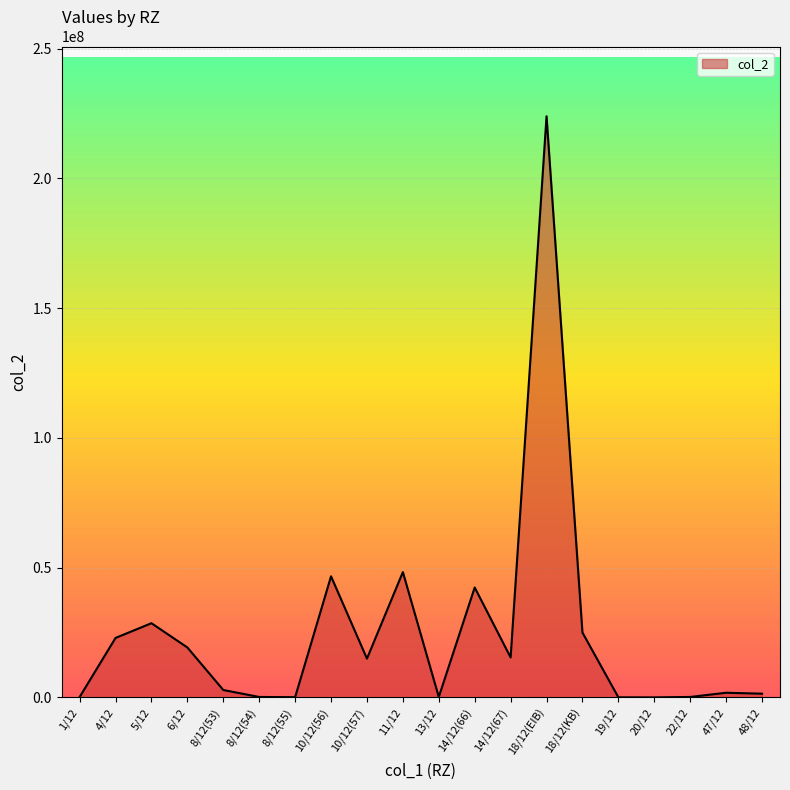

What is the greatest value displayed?

223975684.0